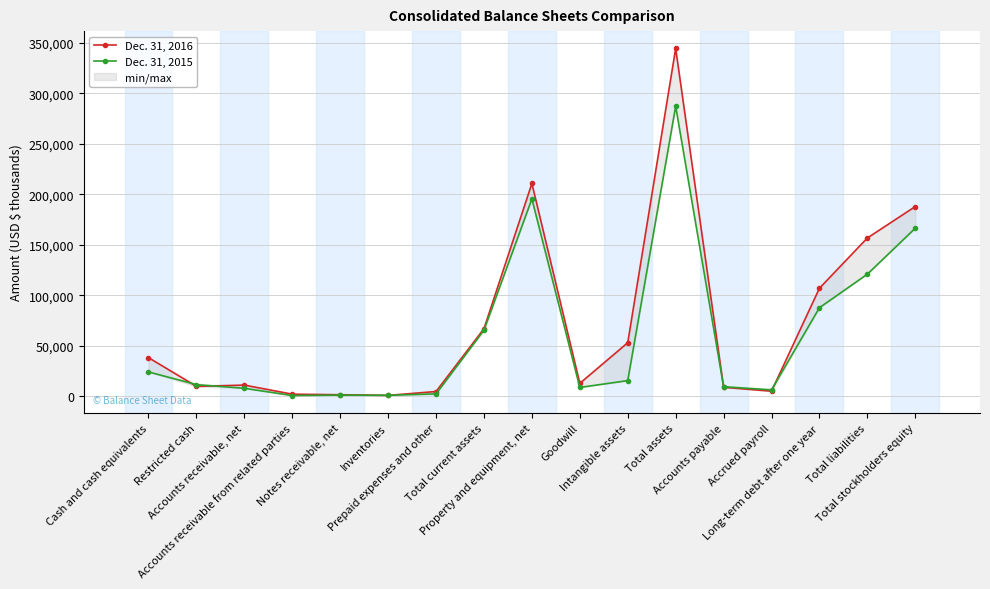

Rank the categories by Dec. 31, 2016 value from highest to lowest.

Total assets, Property and equipment, net, Total stockholders equity, Total liabilities, Long-term debt after one year, Total current assets, Intangible assets, Cash and cash equivalents, Goodwill, Accounts receivable, net, Restricted cash, Accounts payable, Accrued payroll, Prepaid expenses and other, Accounts receivable from related parties, Notes receivable, net, Inventories